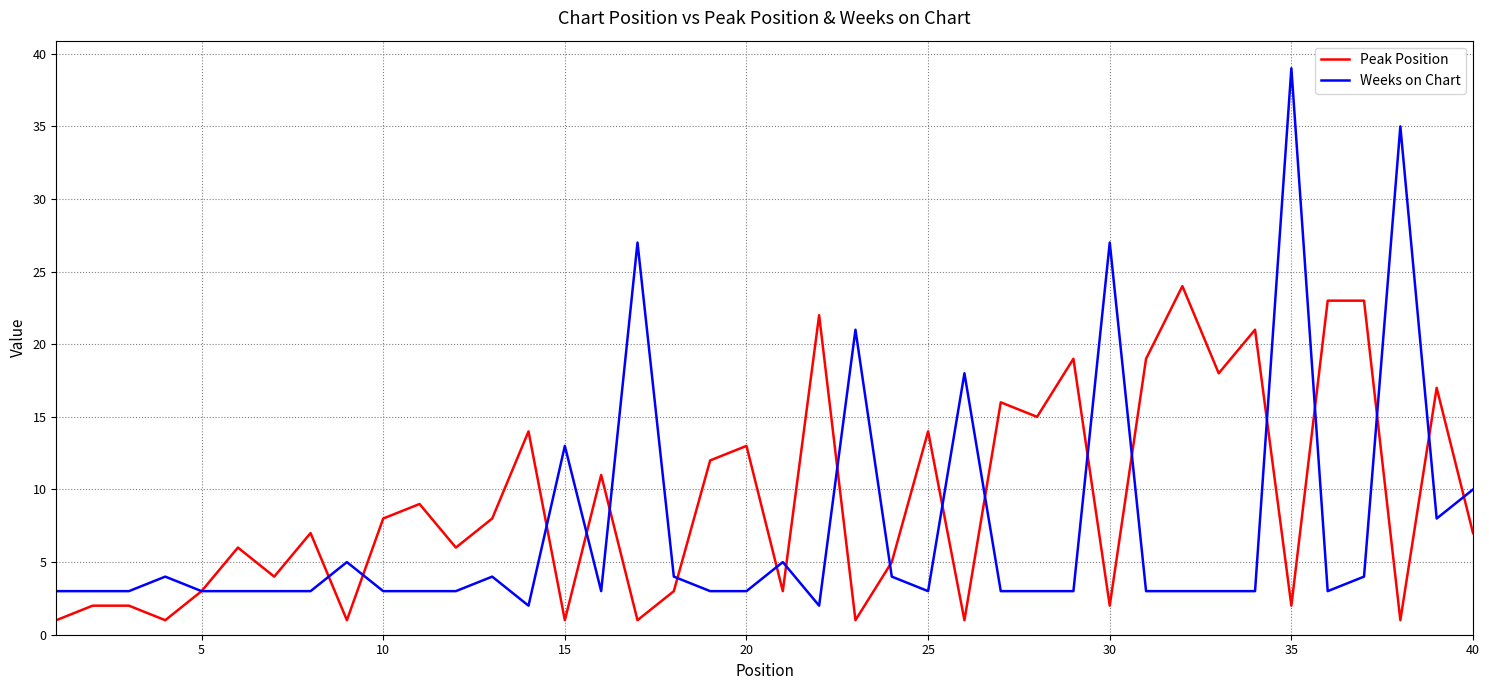

Which series has the largest range (max minus min)?

Weeks on Chart